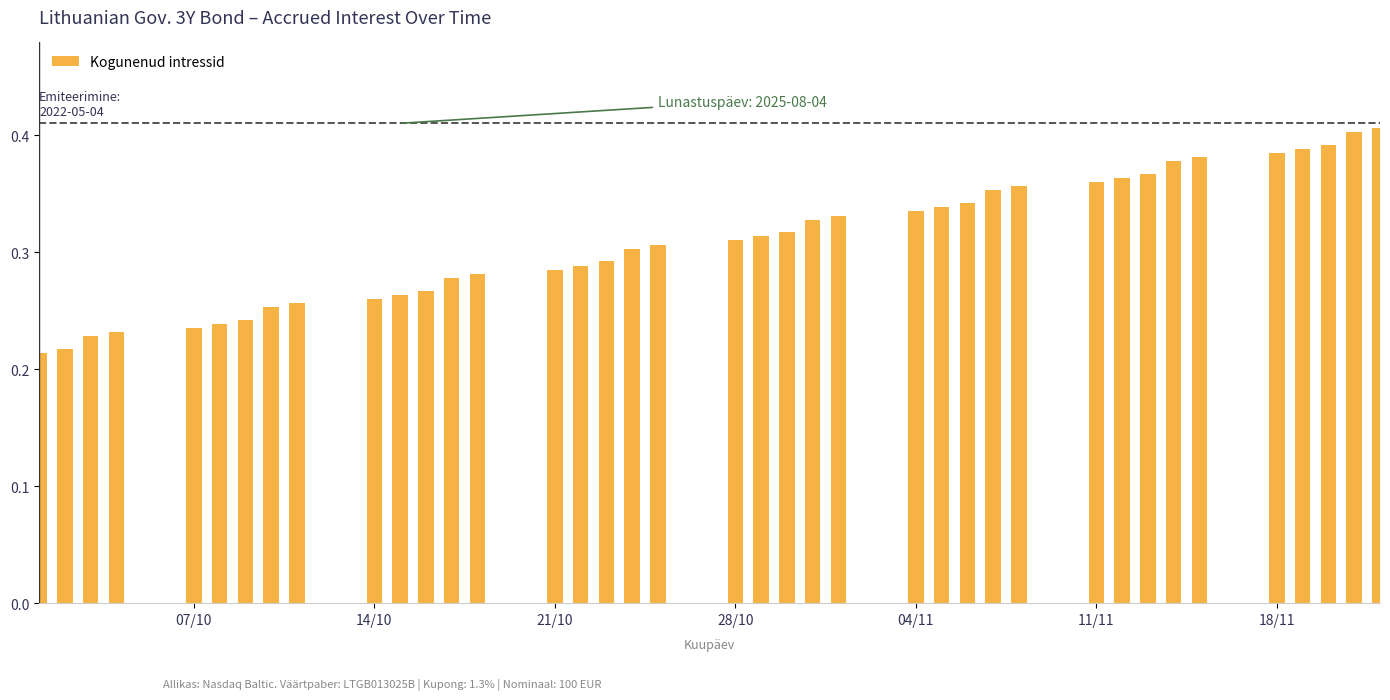

How many values are between 0 and 1?

39